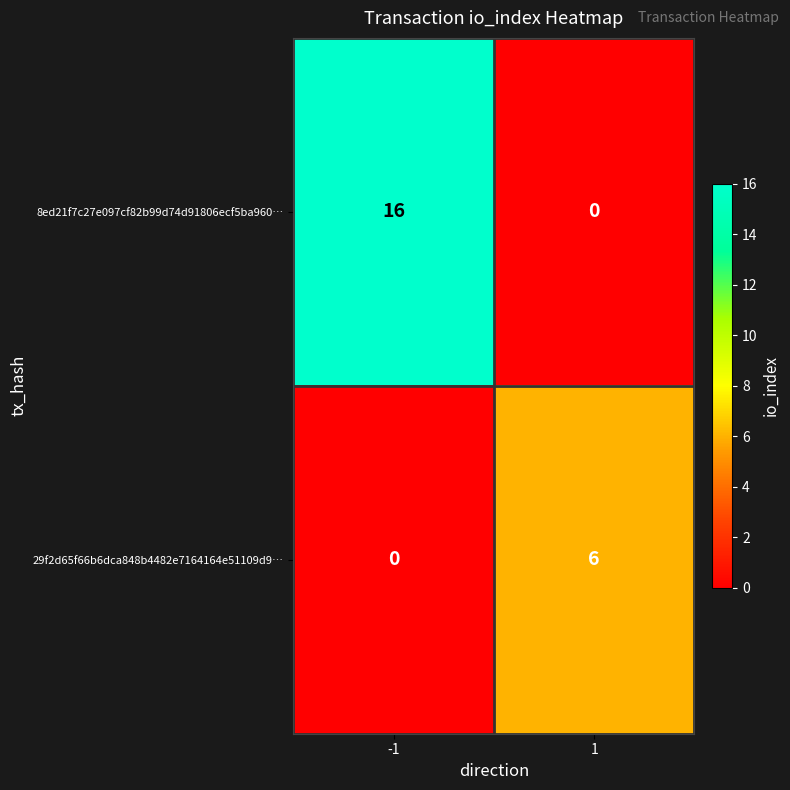

Count the number of data series in this chart.

2